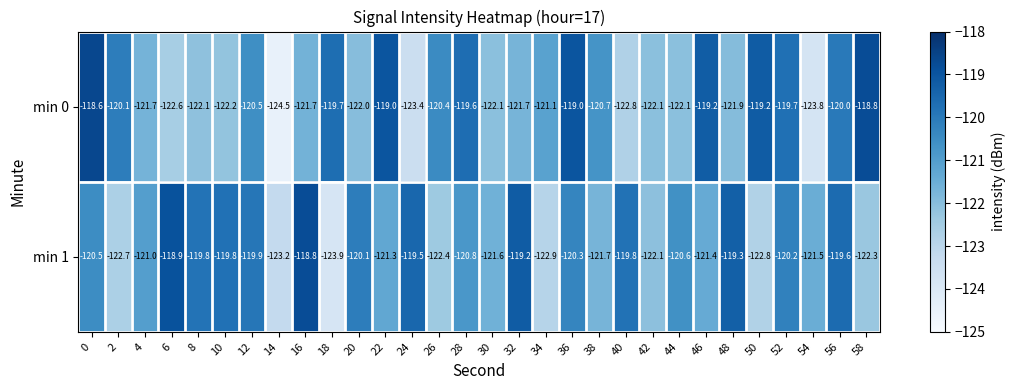

Is the value of min 0 at 40 greater than the value of min 1 at 38?

No